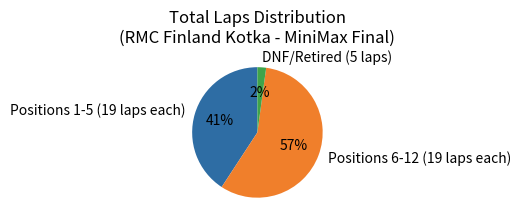

Combined, do Positions 6-12 (19 laps each) and DNF/Retired (5 laps) account for over 50%?

Yes